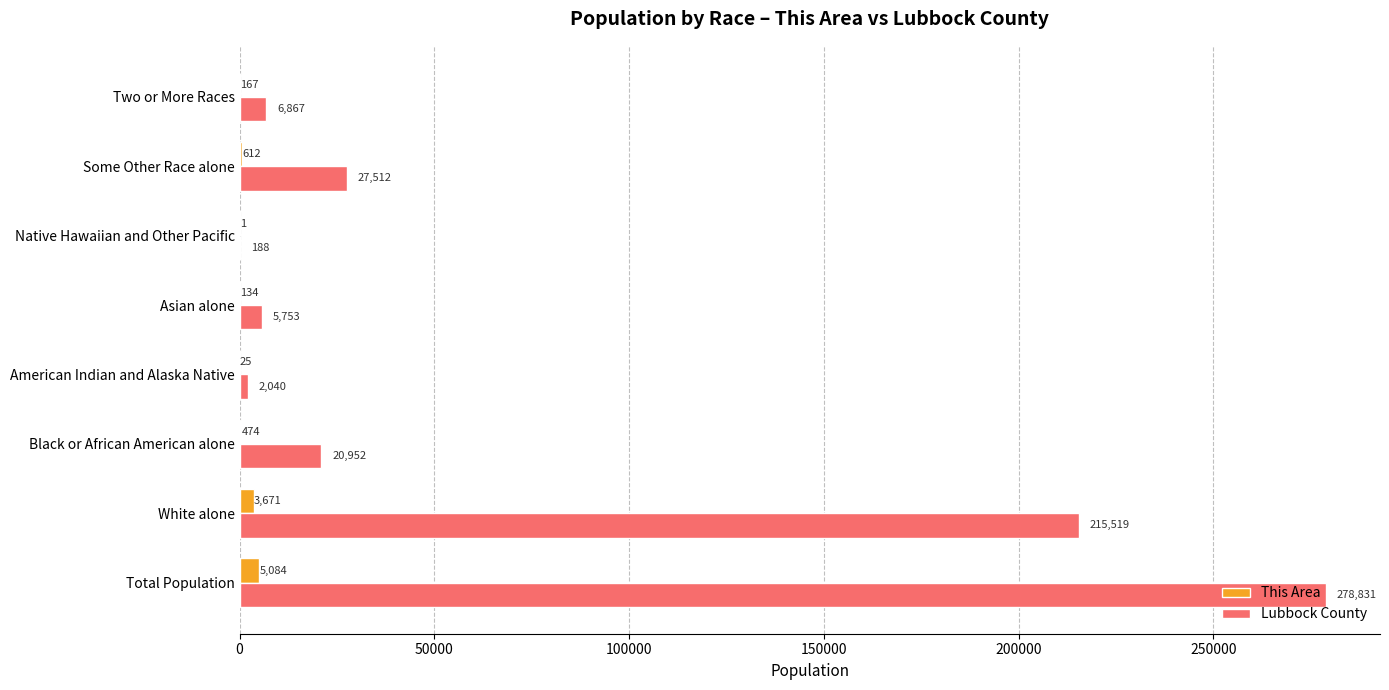

Is it true that This Area equals 612 at Some Other Race alone?

True